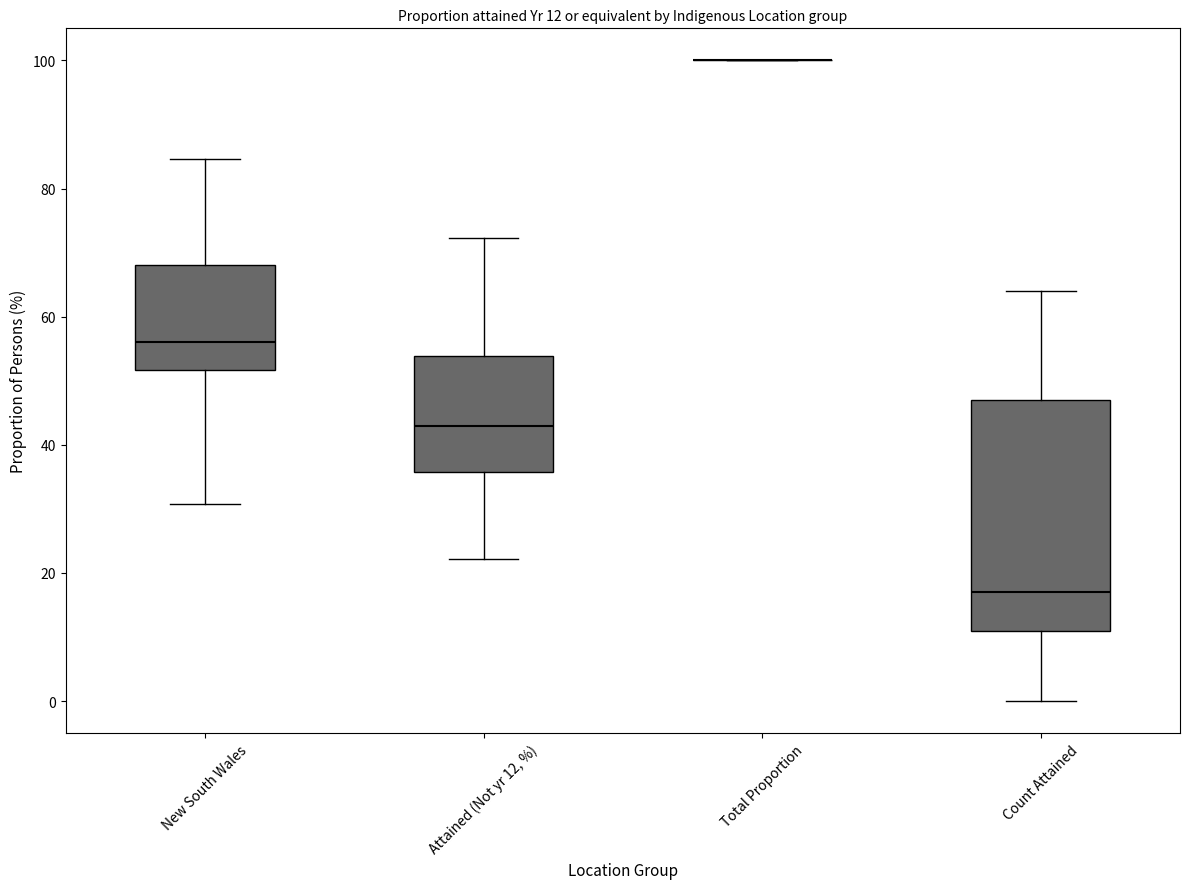

Which box is the tallest, from its lower edge to its upper edge?

Count Attained